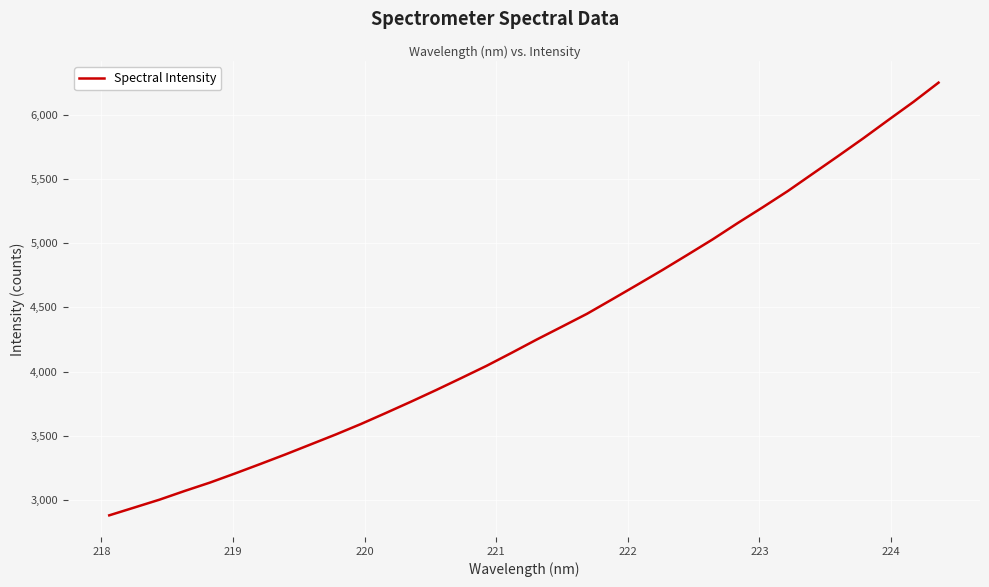

What is the maximum value shown in the chart?

6251.5